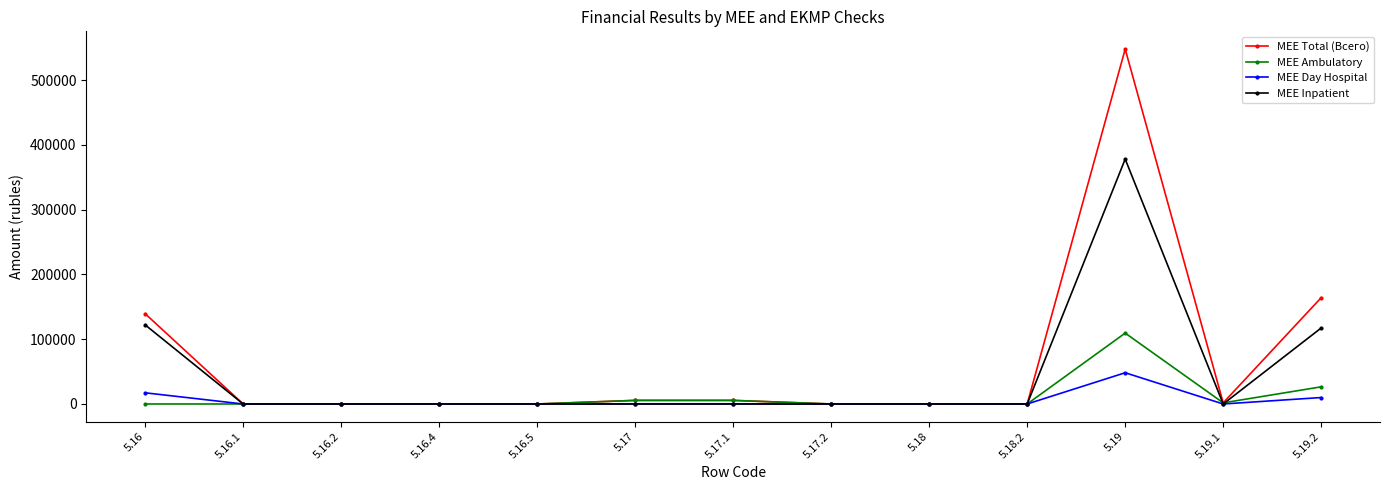

At which category is the sum across all series the highest?

5.19